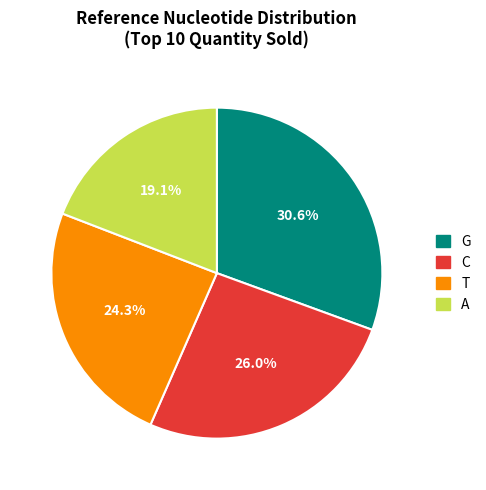

Which has a higher value, T or A?

T